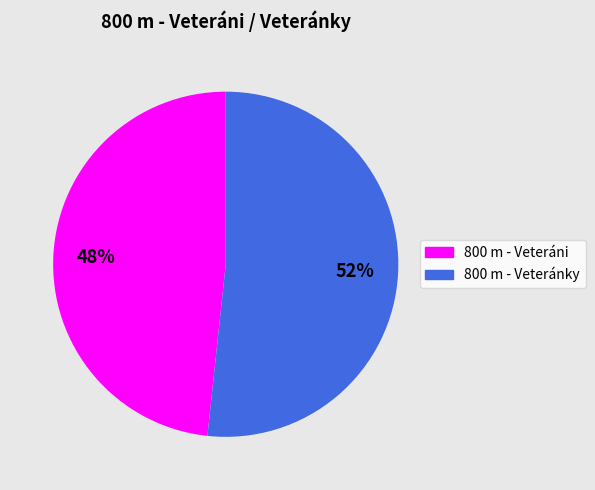

To the nearest percent, what is the combined percentage of 800 m - Veteránky and 800 m - Veteráni?

100%